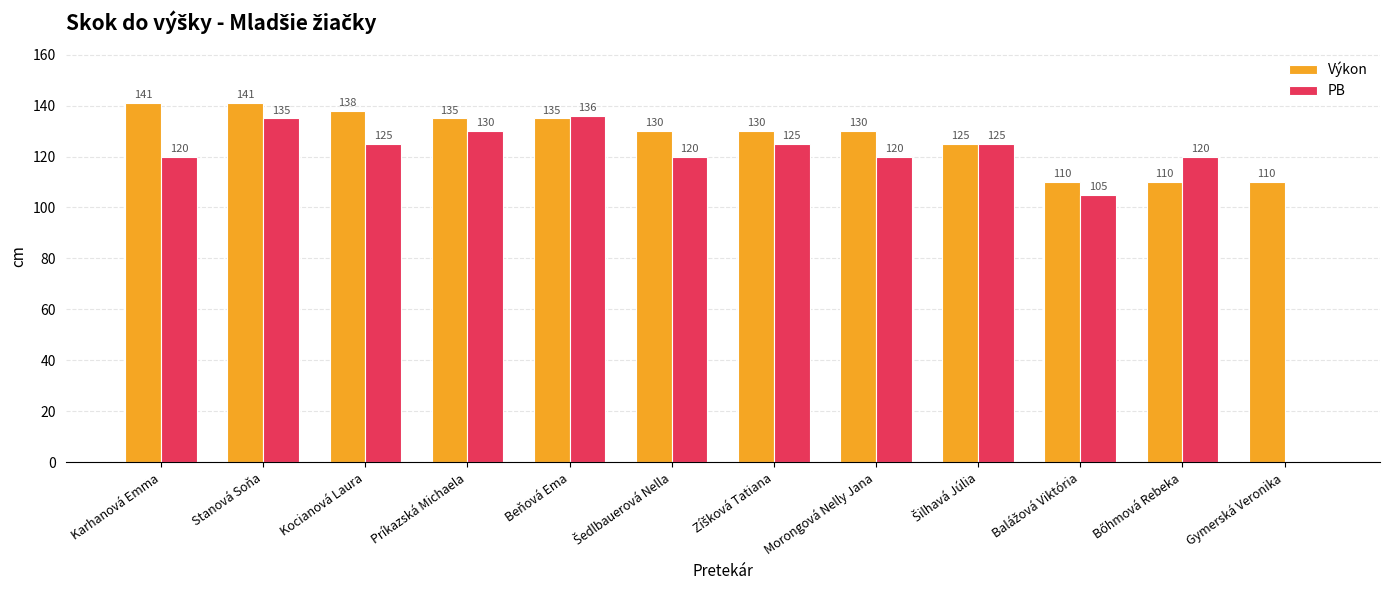

Which series changed the most between Beňová Ema and Gymerská Veronika?

PB